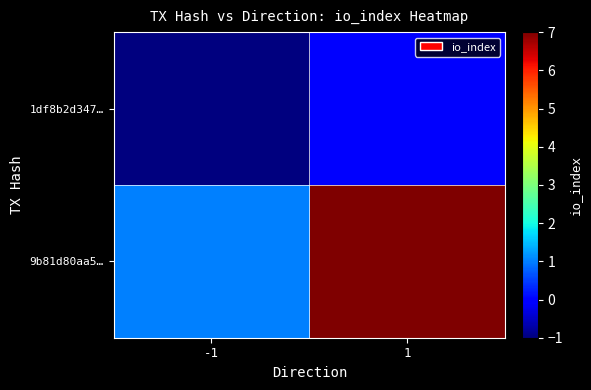

What is the maximum value shown in the chart?

7